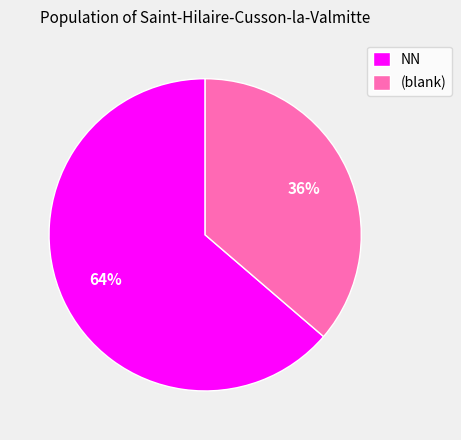

Is the sum of (blank) and NN greater than half?

Yes